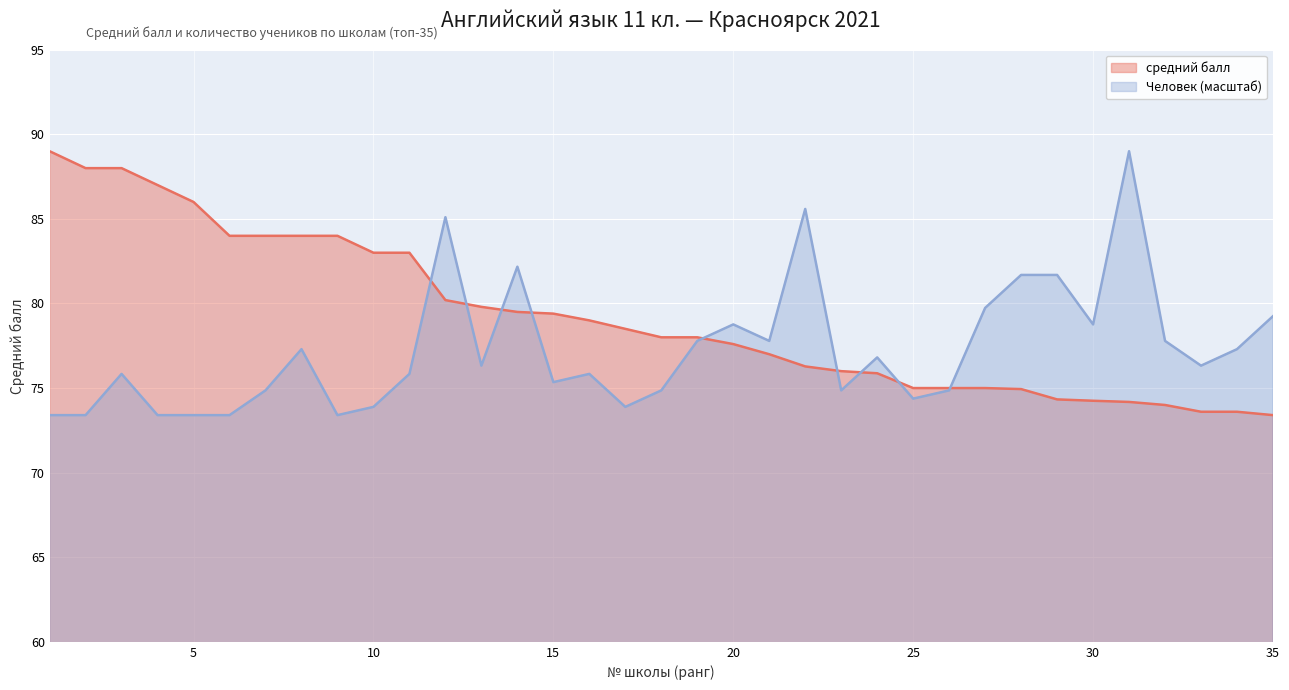

True or false: Человек has a value of 31.2 at 26.

False